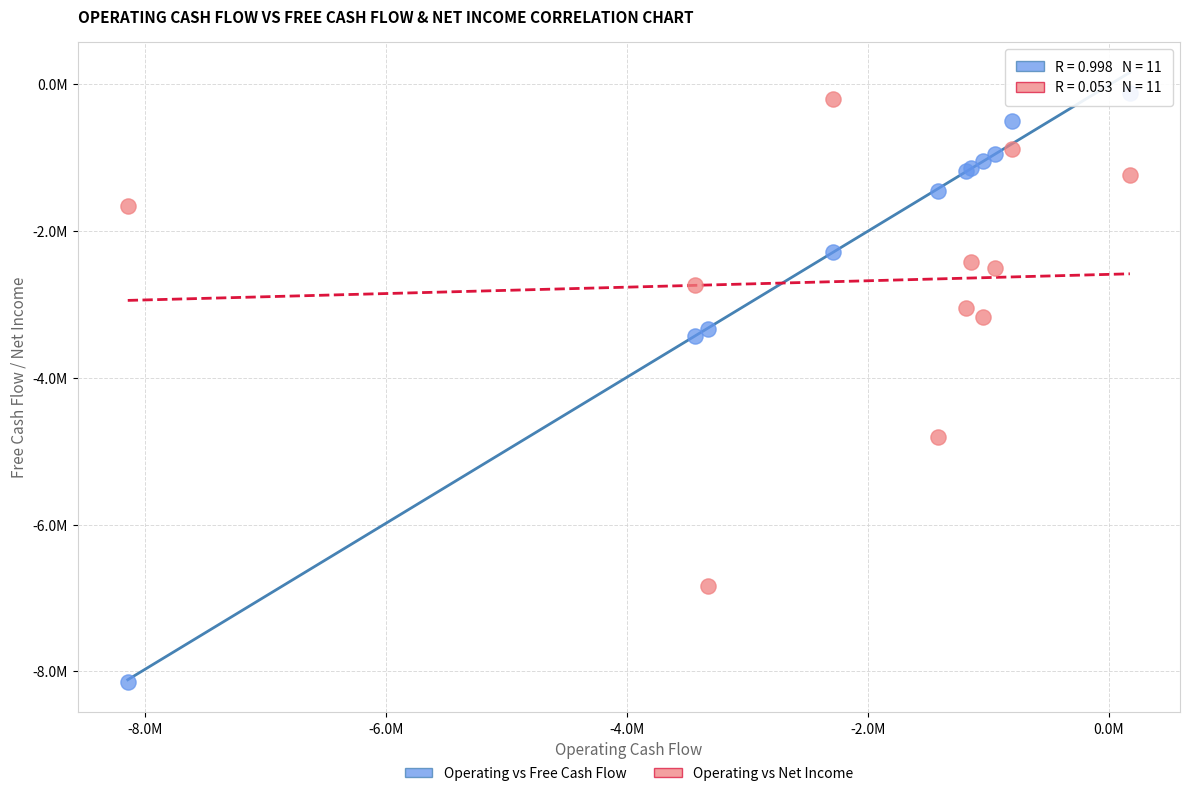

Which series reaches the minimum Y coordinate?

Operating vs Free Cash Flow